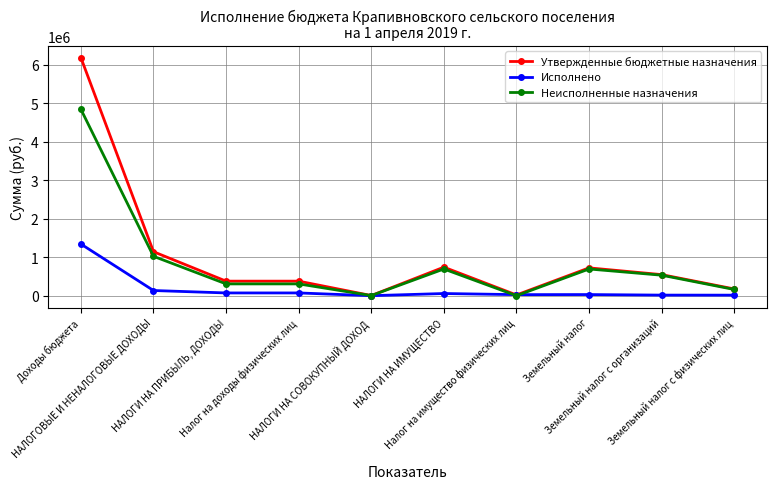

The Неисполненные назначения series shows 4839959.3 at Доходы бюджета. True or false?

True